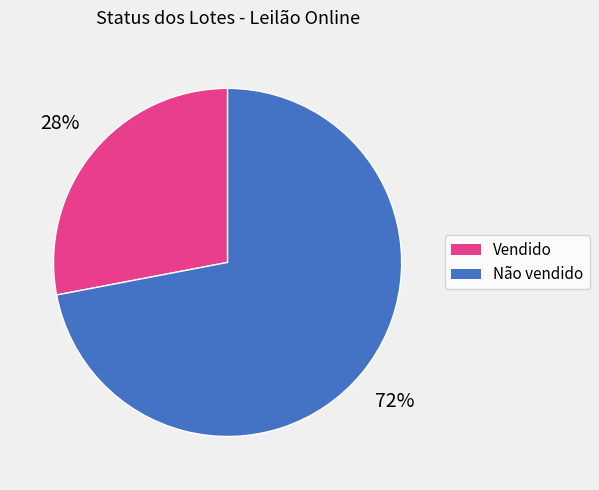

What is the largest slice in the pie chart?

Não vendido